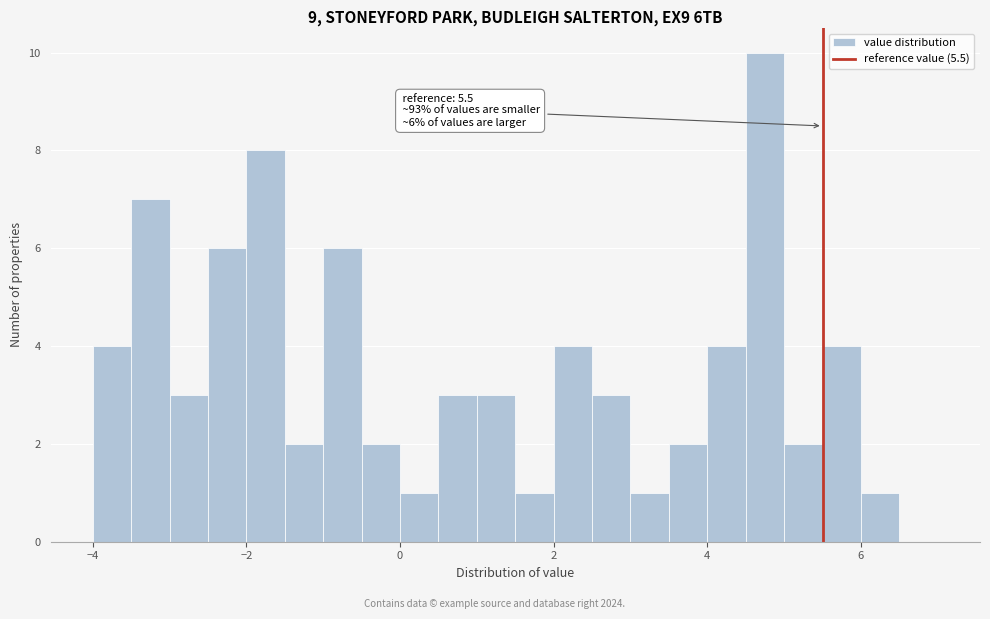

Read against the x-axis, roughly where is the centre of the tallest bar?

4.8